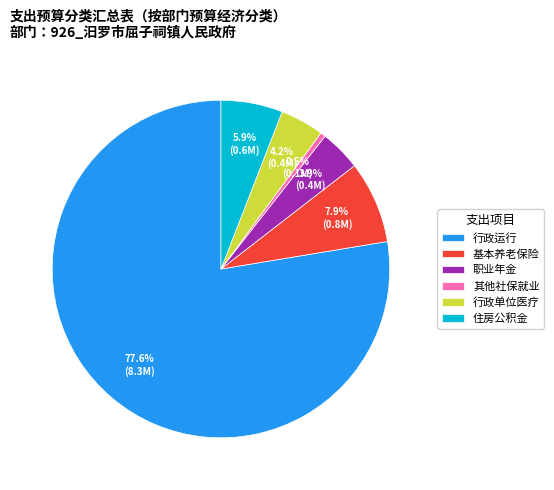

Does 基本养老保险 account for over 50% of the chart?

No